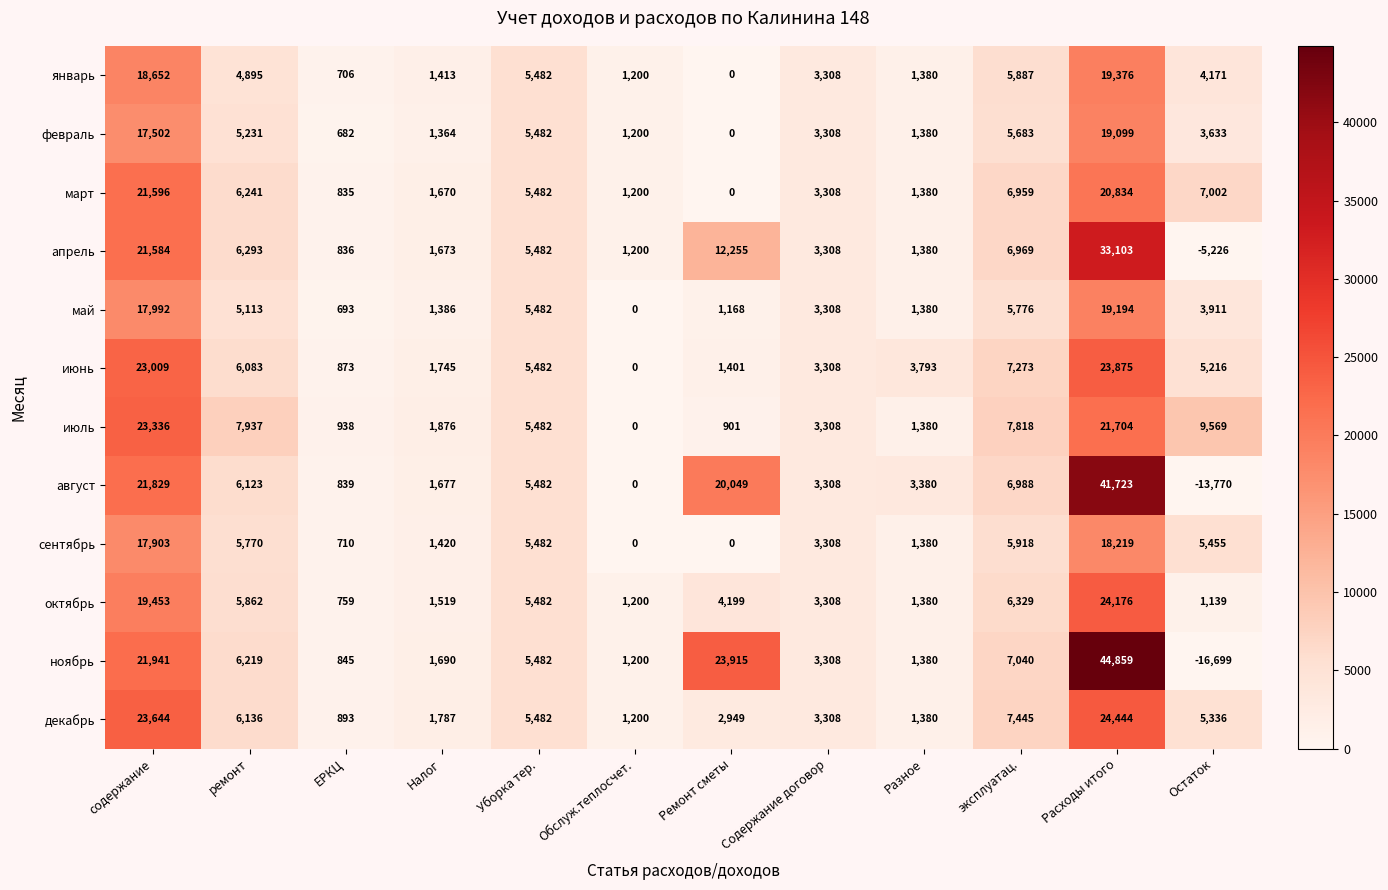

What value does the июль series have at эксплуатац., to the nearest 100?

7800